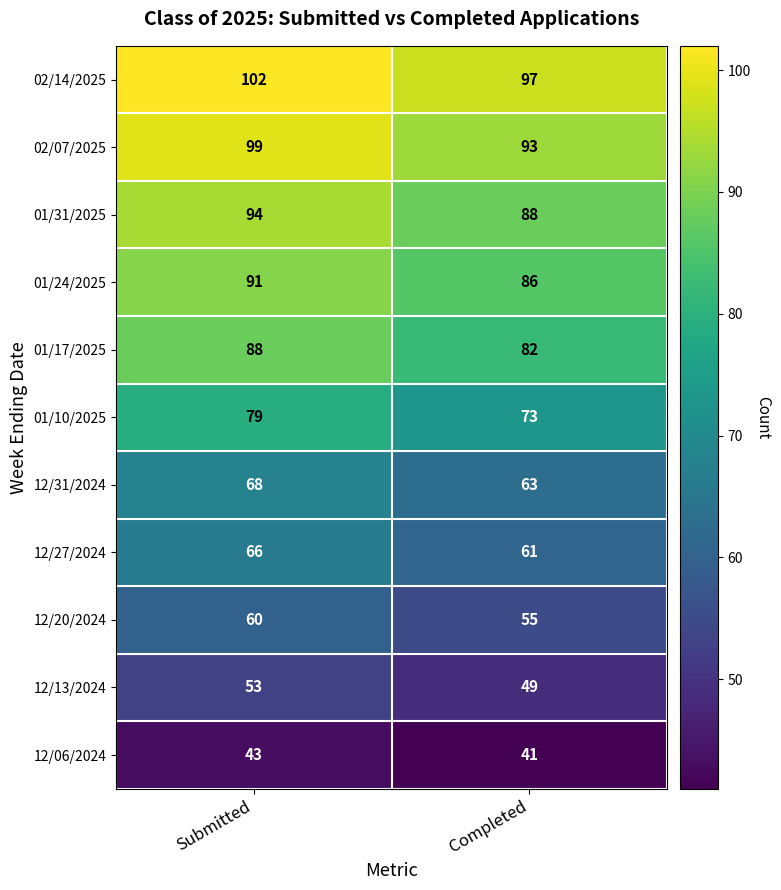

The 12/06/2024 series shows 43 at Submitted. True or false?

True